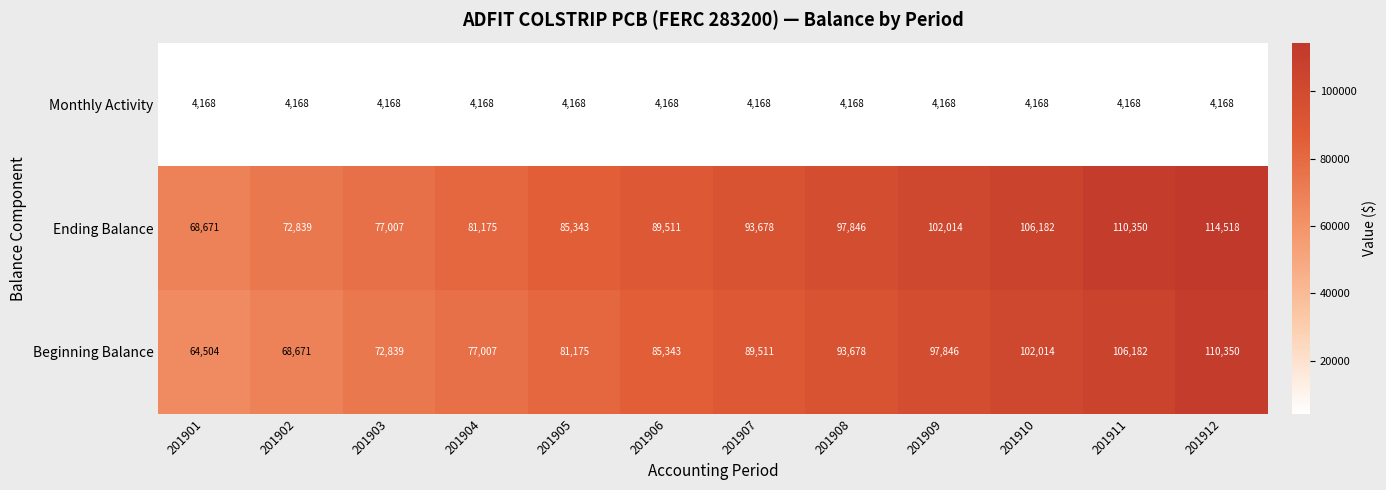

What is the greatest value displayed?

114518